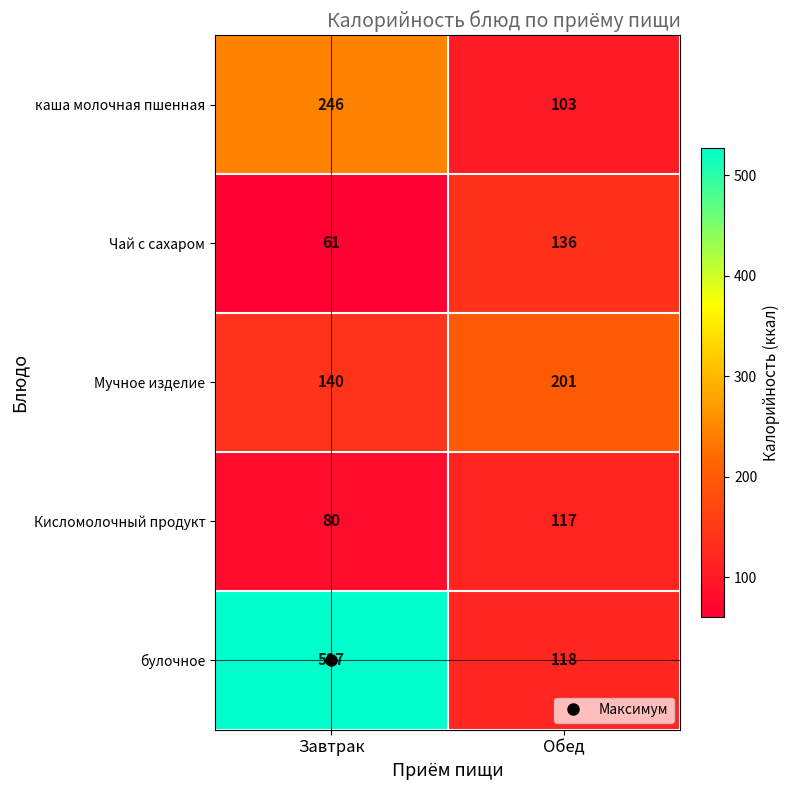

Which label corresponds to the smallest value in the chart?

Завтрак